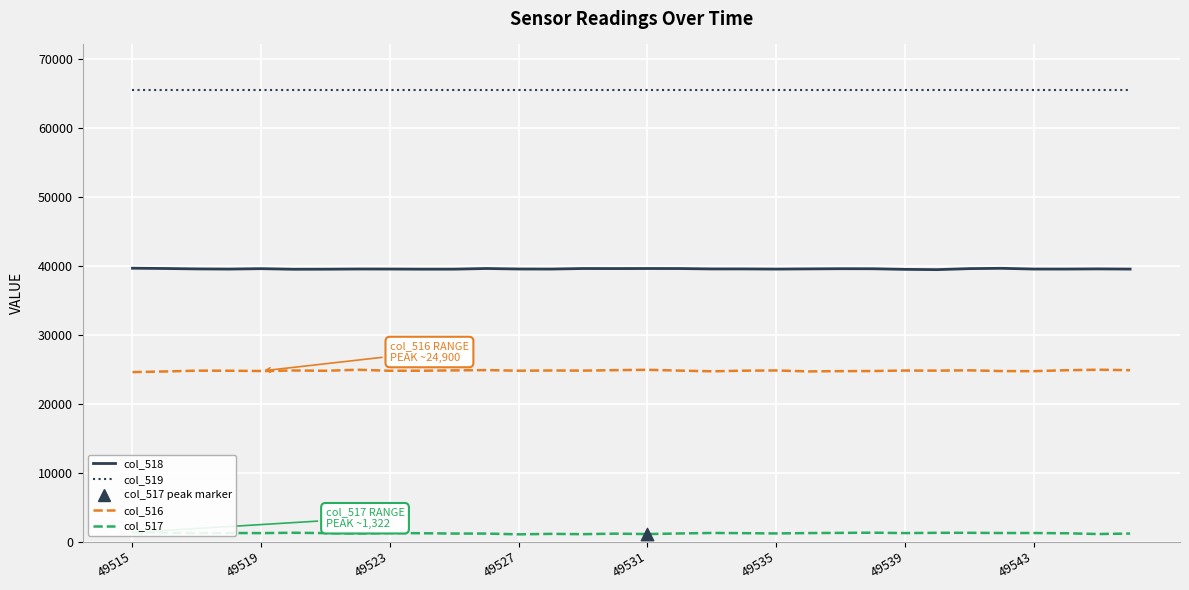

Which series contains the highest Y value?

col_519